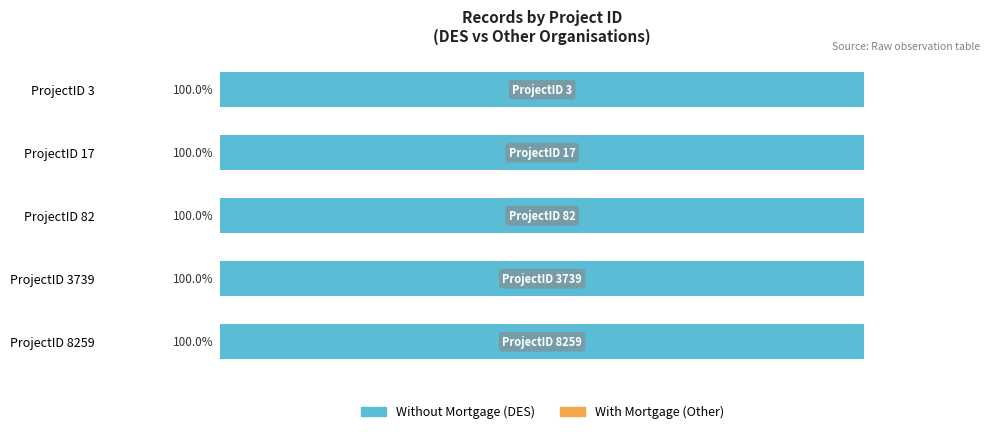

Which series has the widest spread of values?

With Mortgage